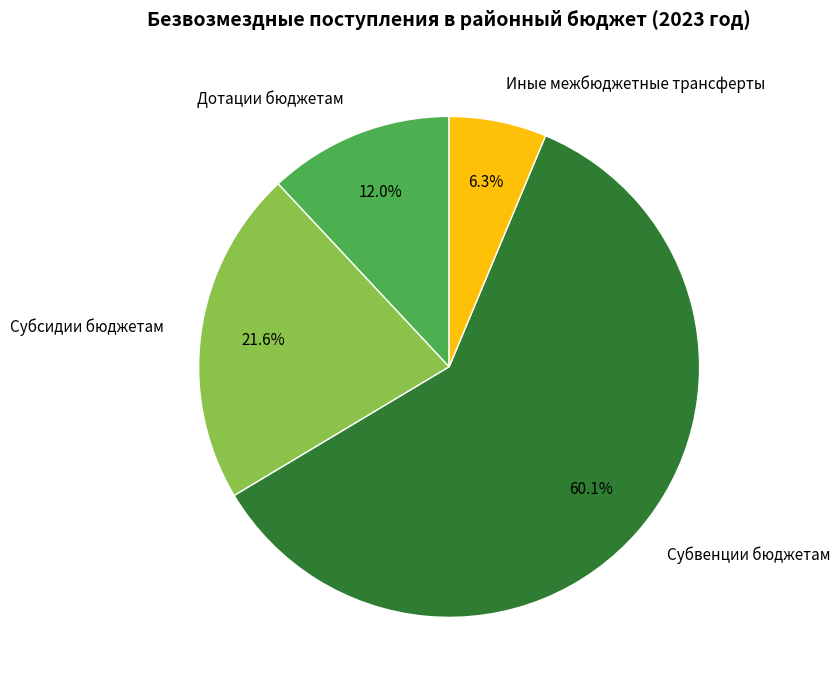

Rank the categories by value from lowest to highest.

Иные межбюджетные трансферты, Дотации бюджетам, Субсидии бюджетам, Субвенции бюджетам